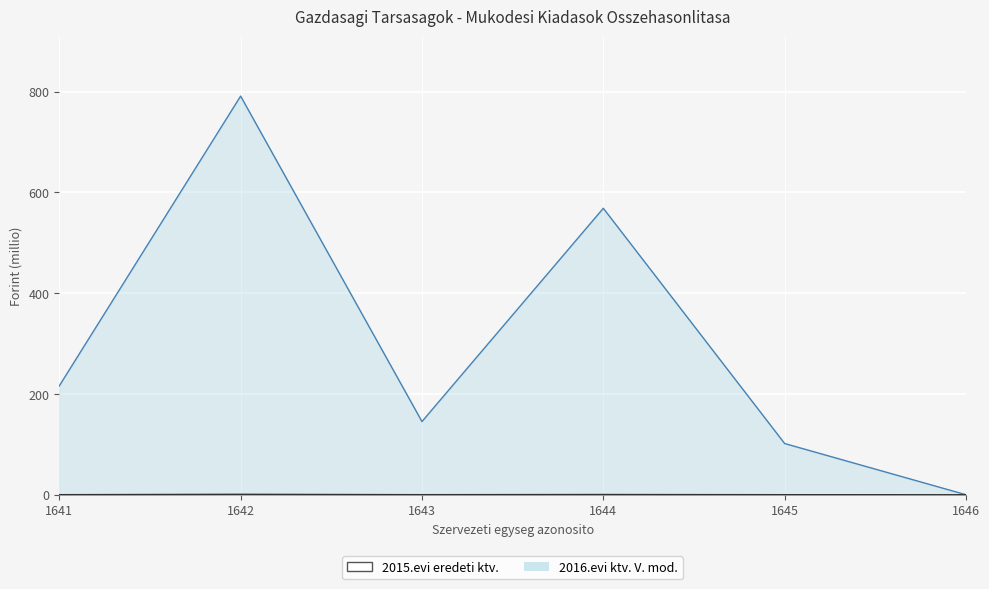

What is the greatest value displayed?

791.1